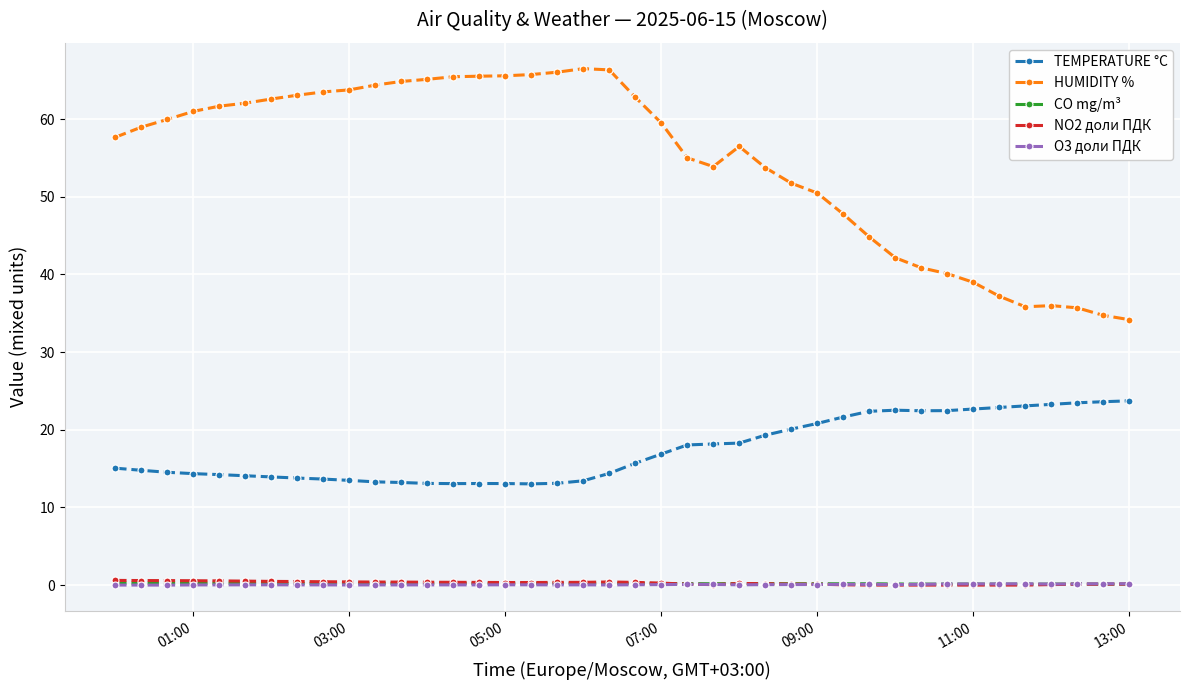

What is the value of the TEMPERATURE °C point at the 30th from the left?

22.4